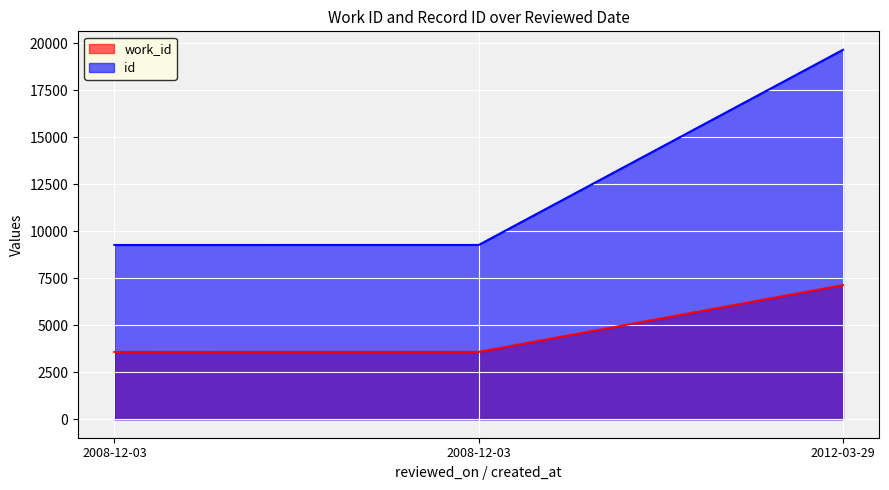

What is the sum of all id values?

38203